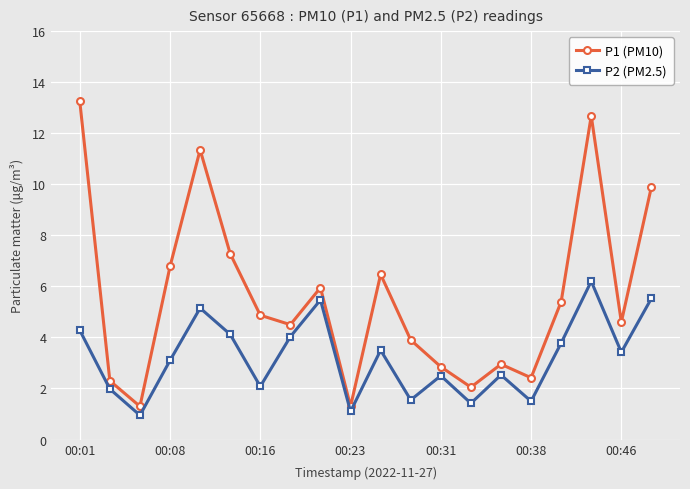

What is the sum of all P1 (PM10) values?

112.1